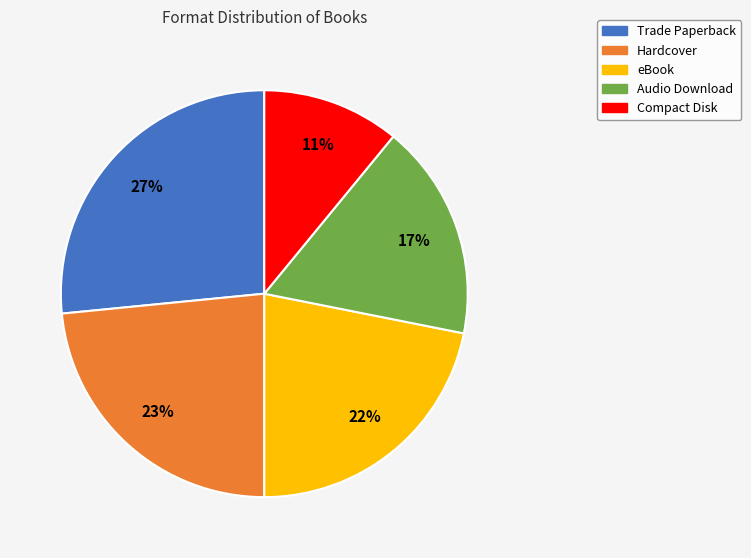

Approximately how many times larger is the value at Audio Download compared to Hardcover?

0.7